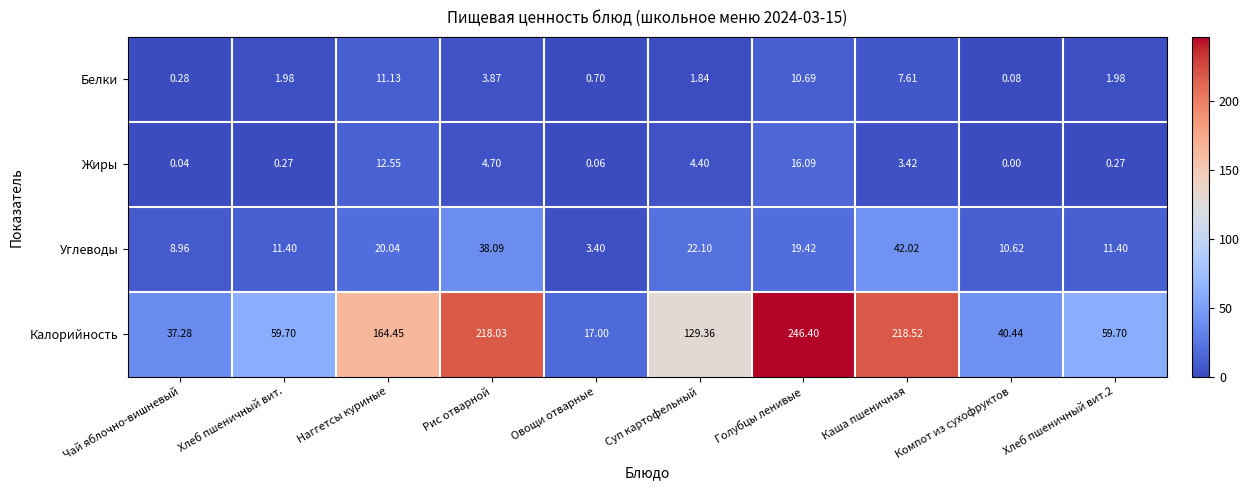

At which category does the chart reach its minimum across all series?

Компот из сухофруктов